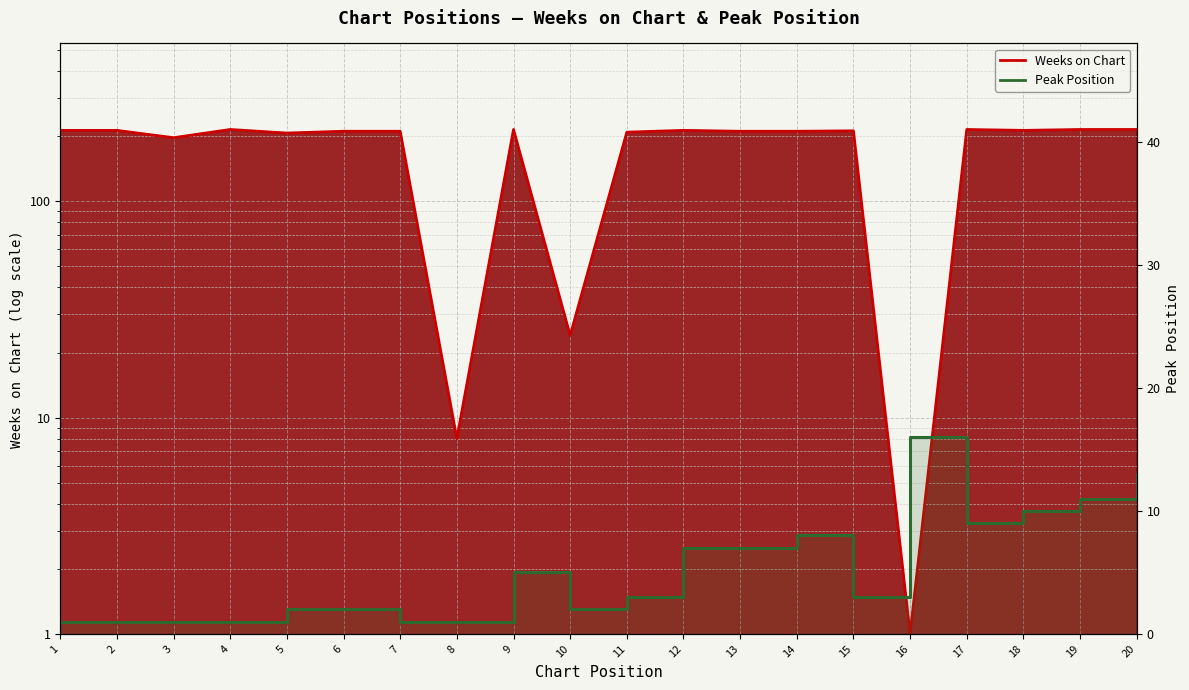

How many points are lower than both their immediate neighbors (excluding endpoints)?

3